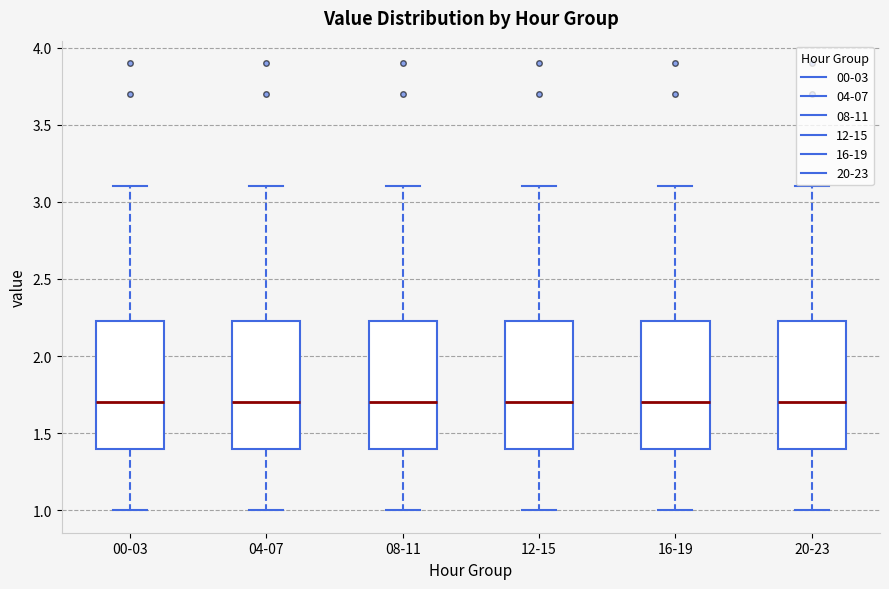

Reading left to right, transcribe this box plot: for each box, give where its median line is, the range the box spans, and where its two whiskers end, as read against the y-axis. The values are not printed on the chart, so give them approximately, as read against the axis.

00-03: median 1.70, box 1.40 to 2.25, whiskers 1.00 to 3.10
04-07: median 1.70, box 1.40 to 2.25, whiskers 1.00 to 3.10
08-11: median 1.70, box 1.40 to 2.25, whiskers 1.00 to 3.10
12-15: median 1.70, box 1.40 to 2.25, whiskers 1.00 to 3.10
16-19: median 1.70, box 1.40 to 2.25, whiskers 1.00 to 3.10
20-23: median 1.70, box 1.40 to 2.25, whiskers 1.00 to 3.10